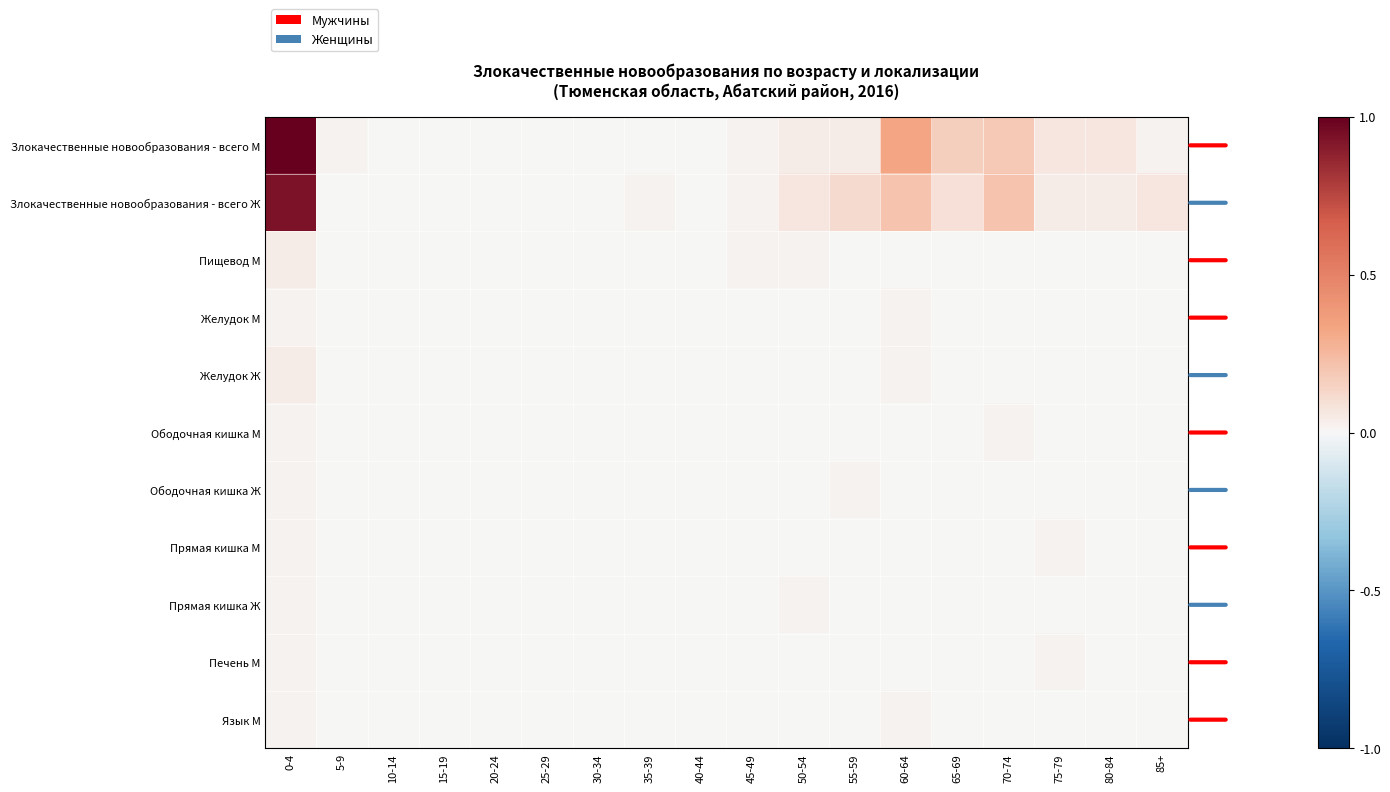

Which category has the highest value across all series?

0-4